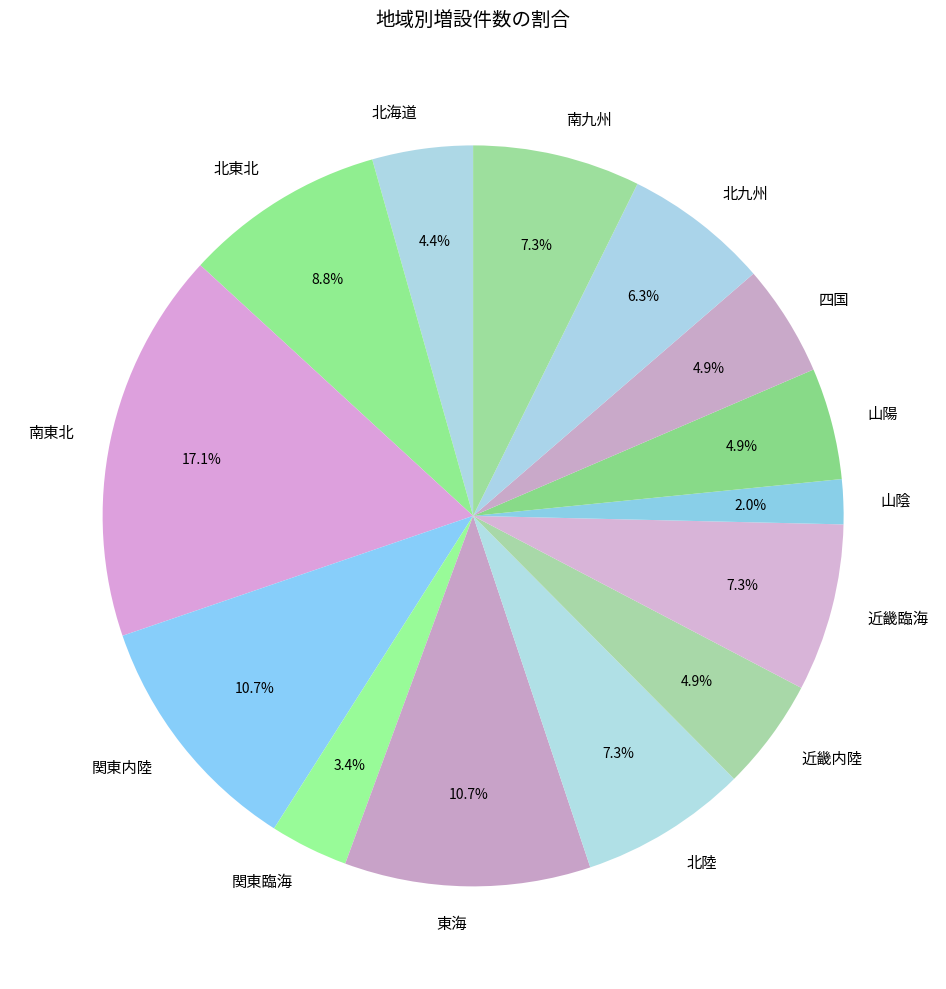

To the nearest percent, what is the combined percentage of 関東内陸 and 北東北?

20%